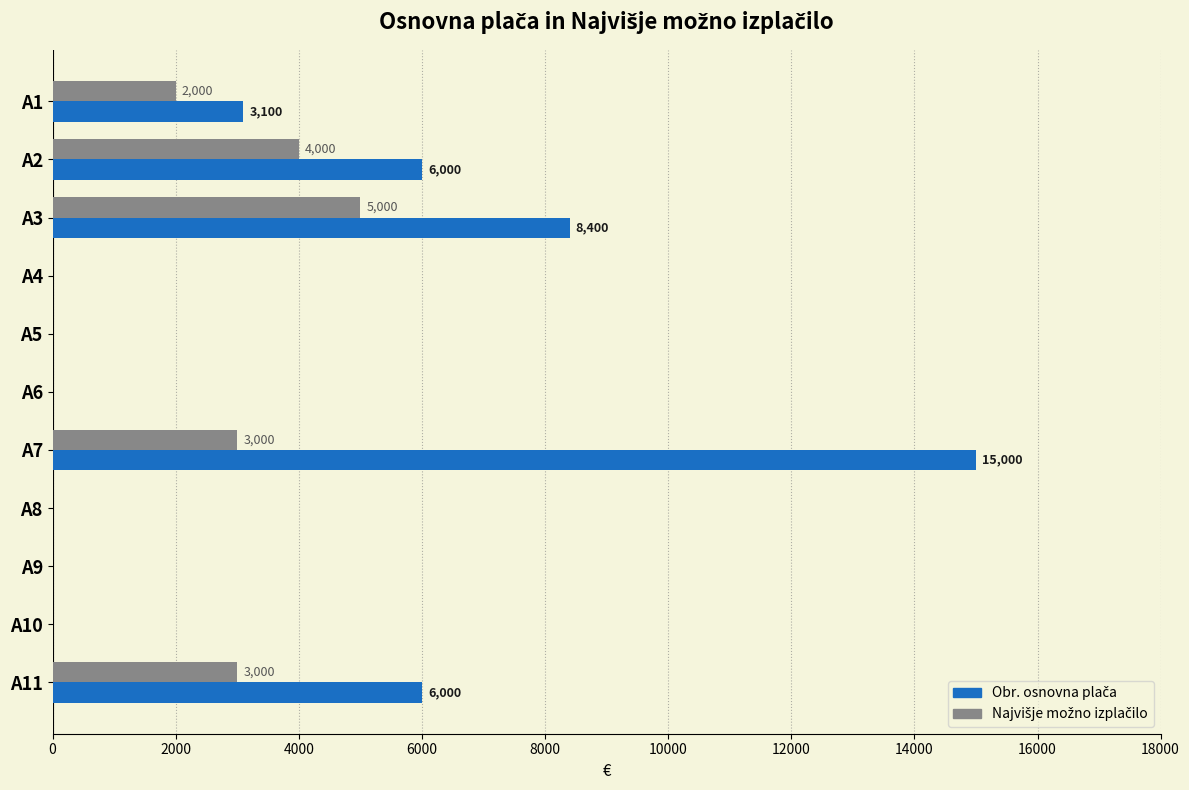

At which category is the sum across all series the highest?

A7